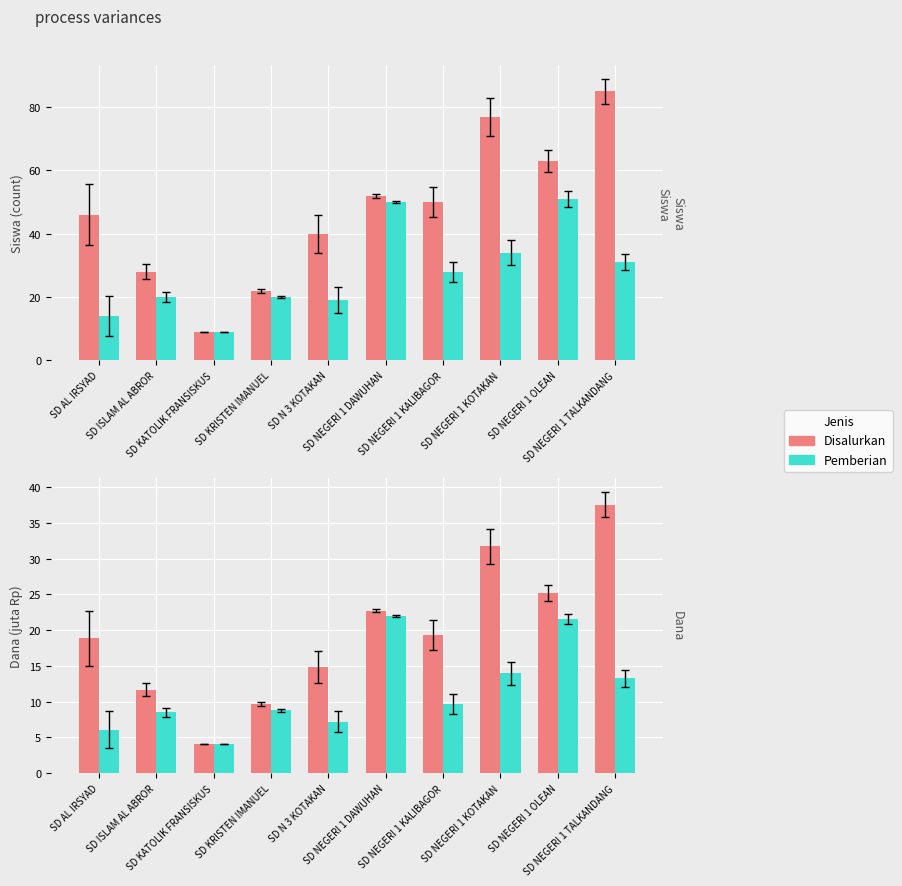

The value of Pemberian at SD NEGERI 1 TALKANDANG is 20.4. True or false?

False